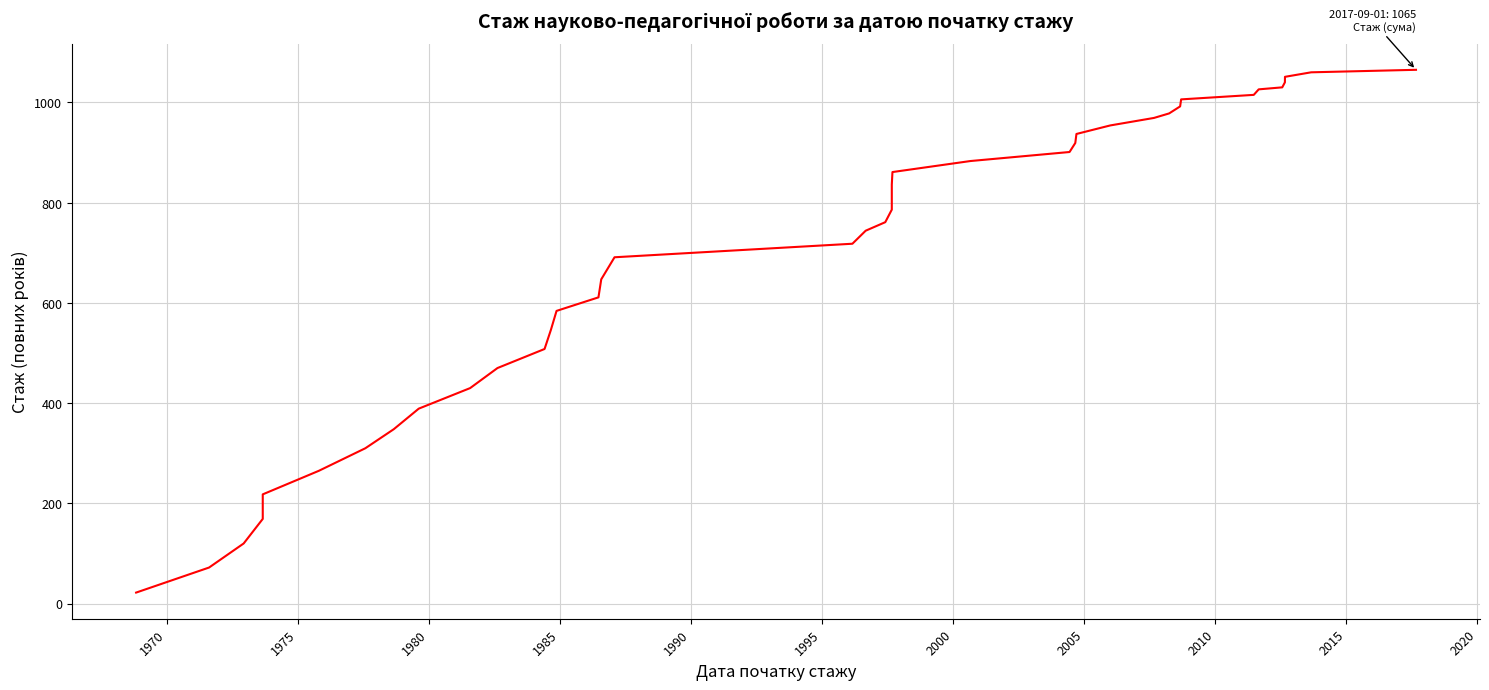

What is the value of the 14th point from the left?

584